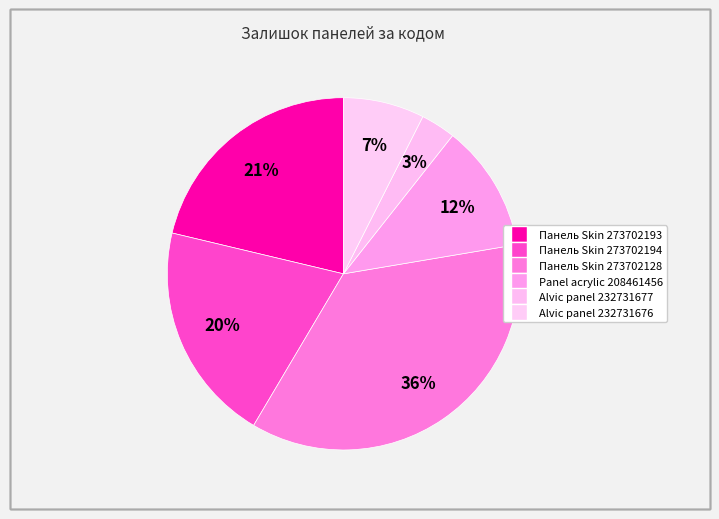

The Alvic panel 232731676 slice represents 7% of the pie. True or false?

True